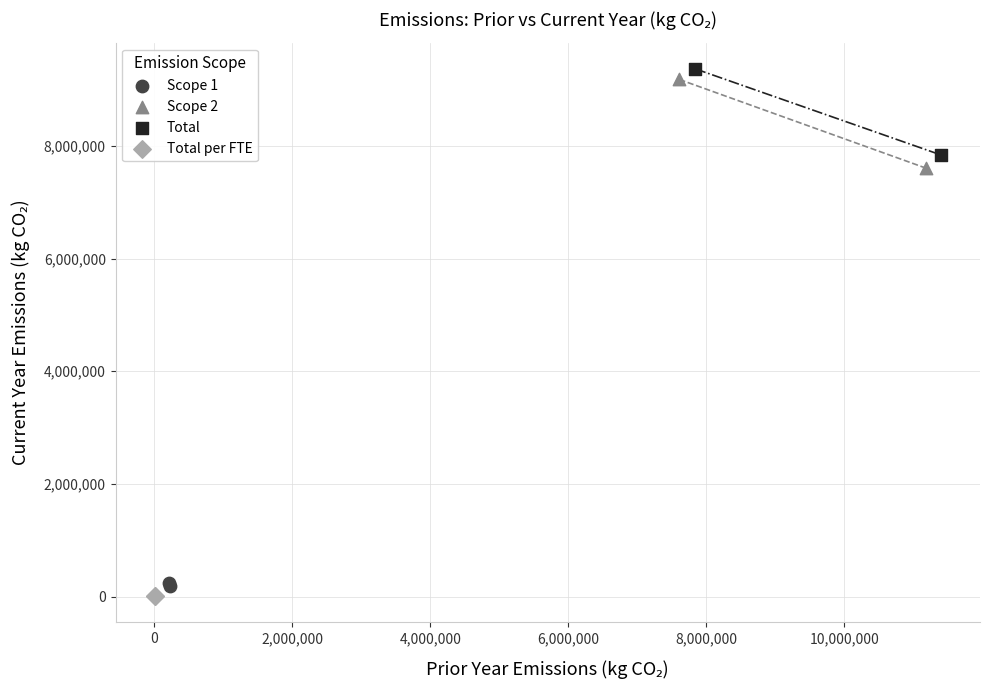

What are all the series names shown in the legend?

Scope 1, Scope 2, Total, Total per FTE